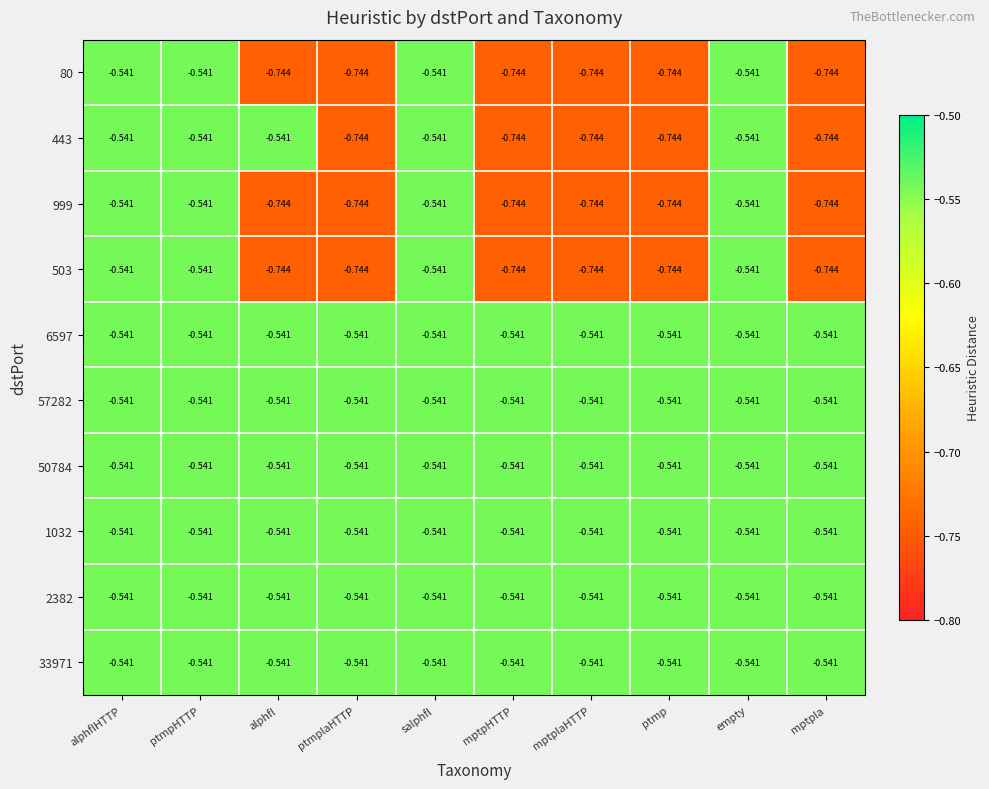

Is the value of 50784 at empty greater than the value of 503 at ptmplaHTTP?

Yes